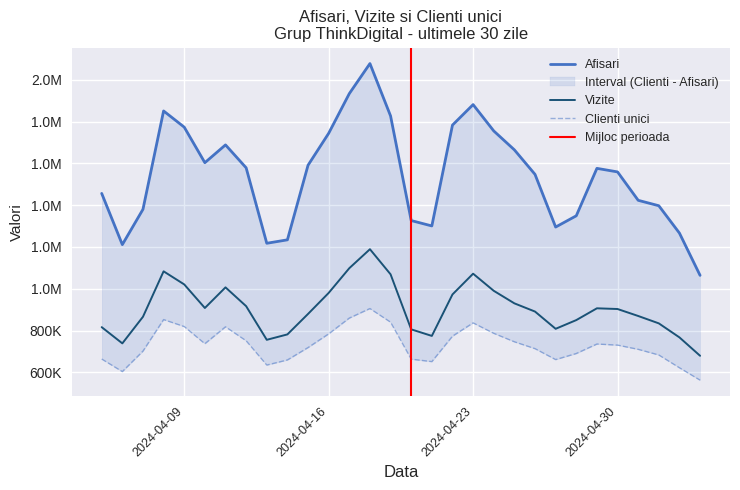

Where is the first local minimum for Clienti unici?

2024.4.6